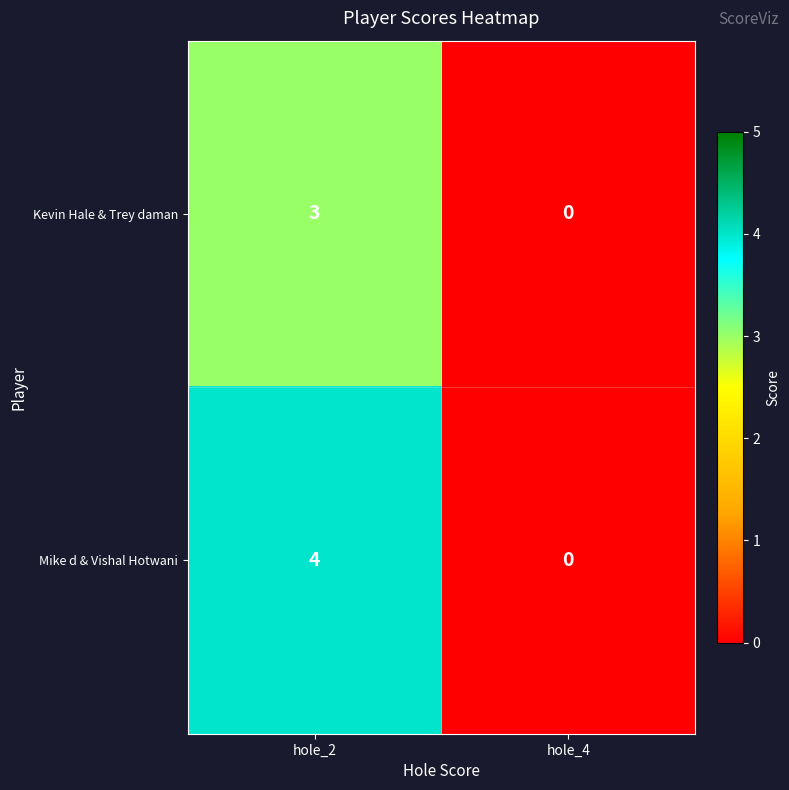

At which category is the sum across all series the highest?

hole_2